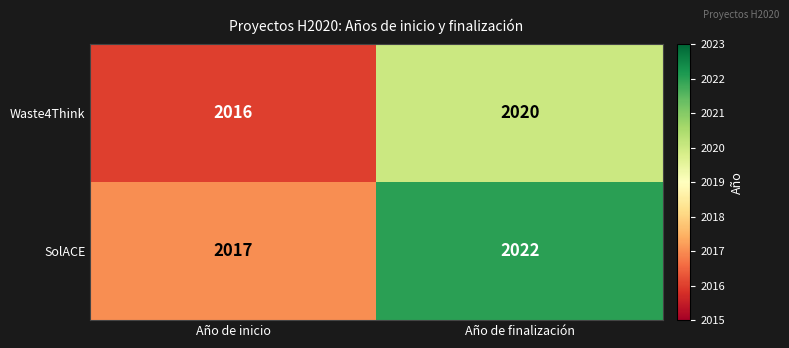

Rank the series by their average value, from highest to lowest.

SolACE, Waste4Think